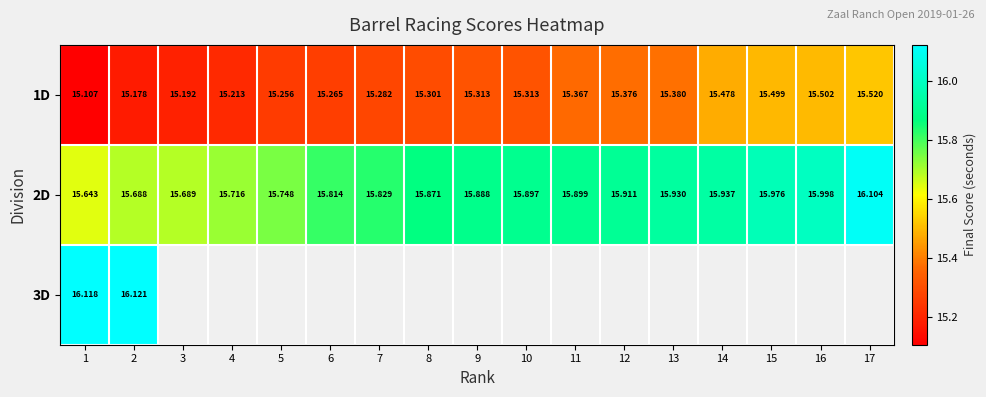

Between 5 and 2, which is larger?

5